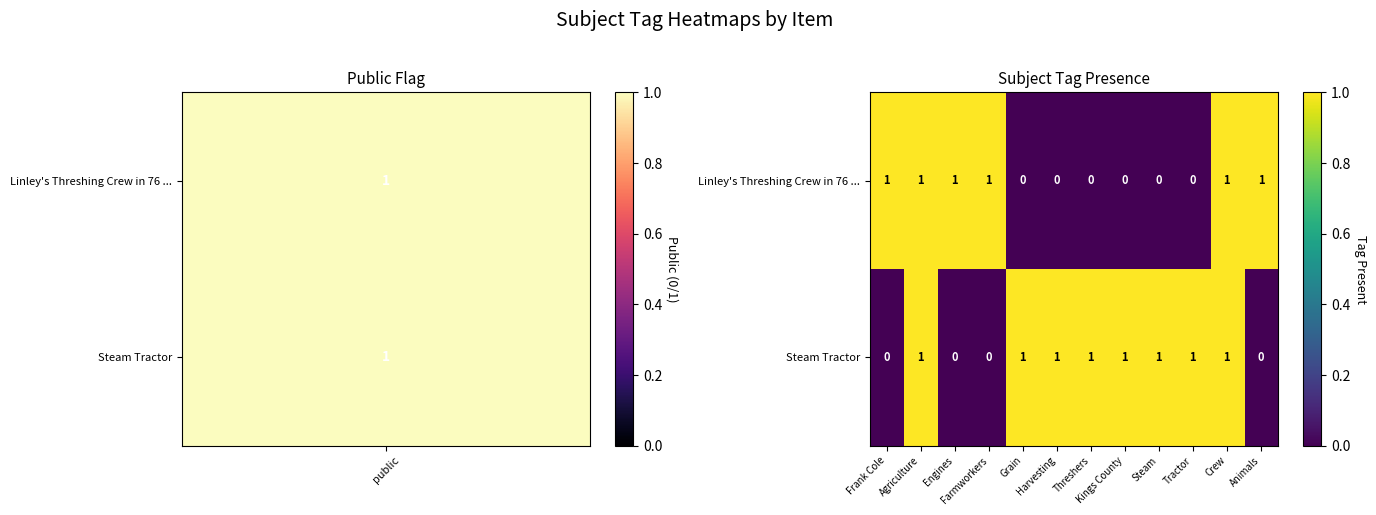

At how many categories does at least one series exceed 0?

12